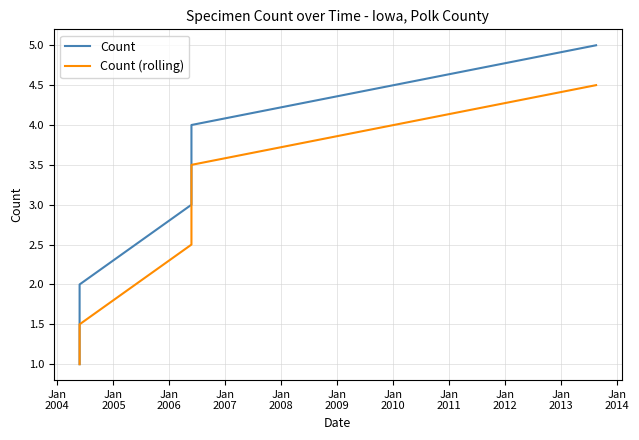

How many Count (rolling) values are between 1 and 3?

3